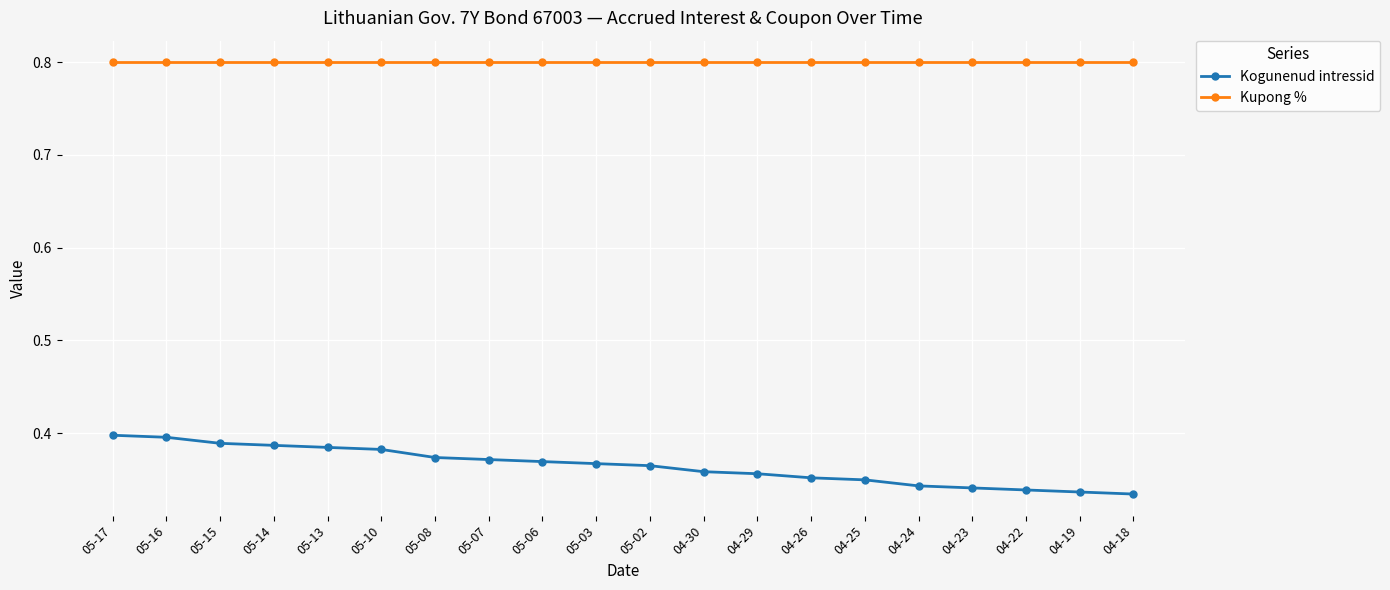

What is the label of the 7th point from the left?

05-08